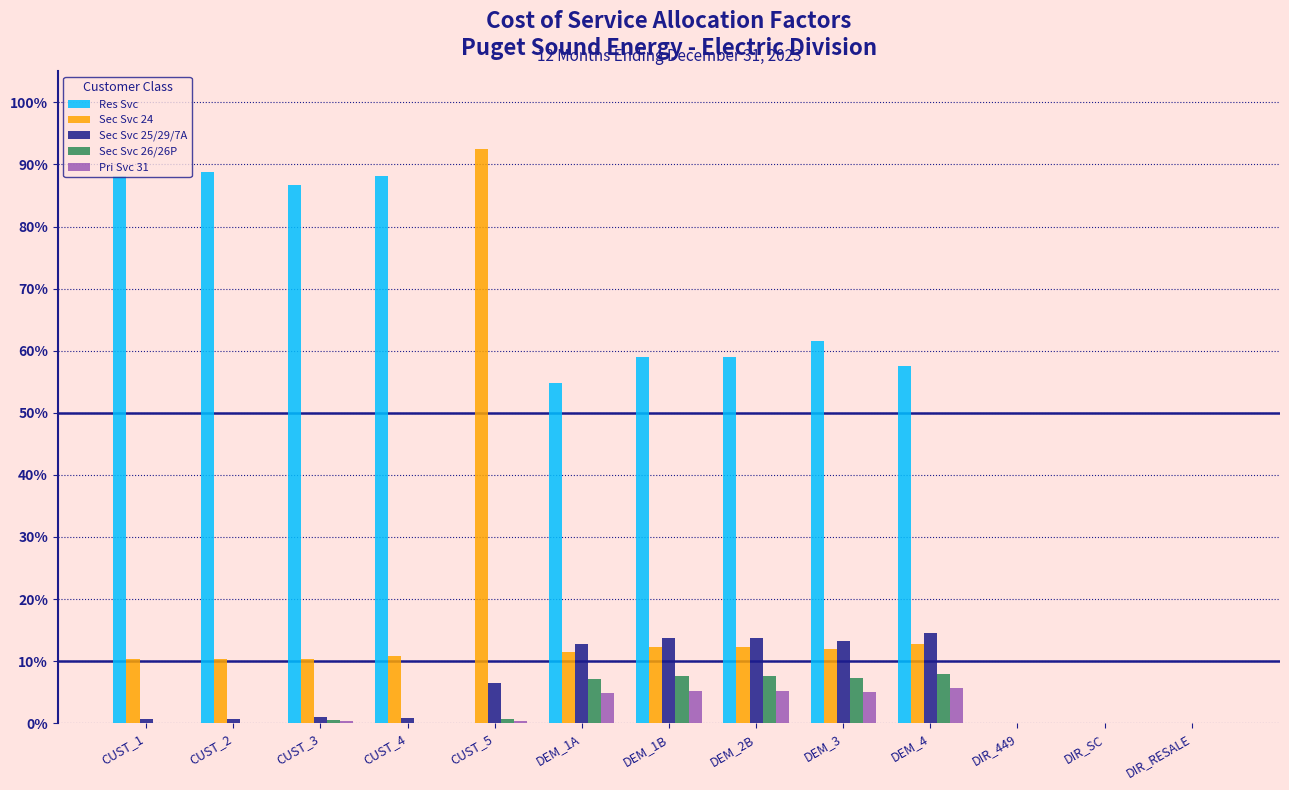

What are all the series names shown in the legend?

Res Svc, Sec Svc 24, Sec Svc 25/29/7A, Sec Svc 26/26P, Pri Svc 31